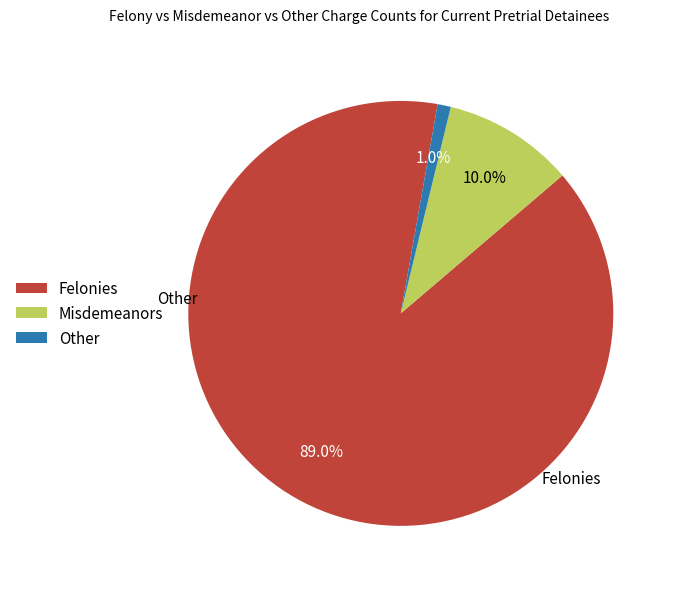

Combined, what portion of the pie is Misdemeanors and Felonies?

99.0%